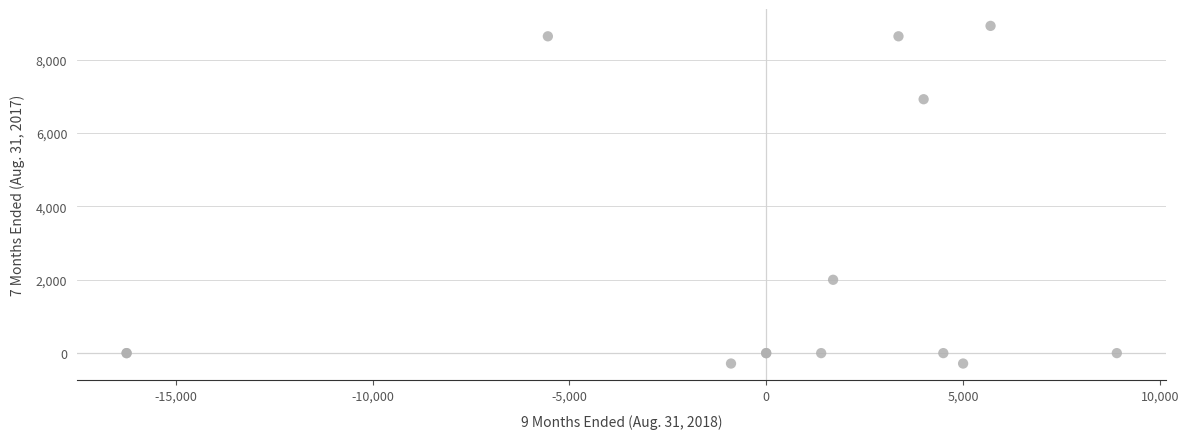

What Y value in the scatter plot is closest to 4320?

2000